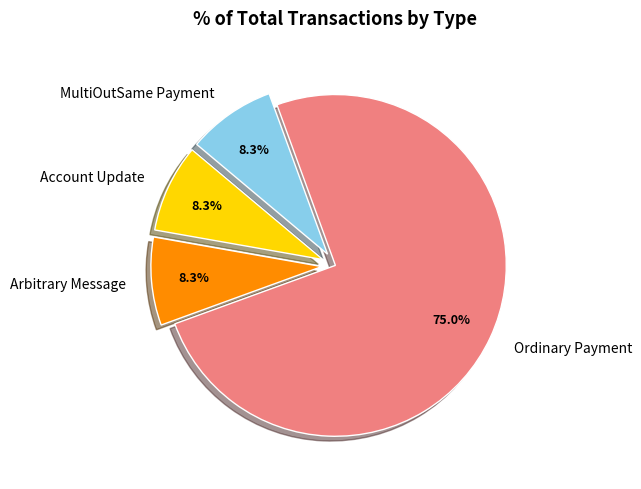

Count the number of slices in the pie.

4